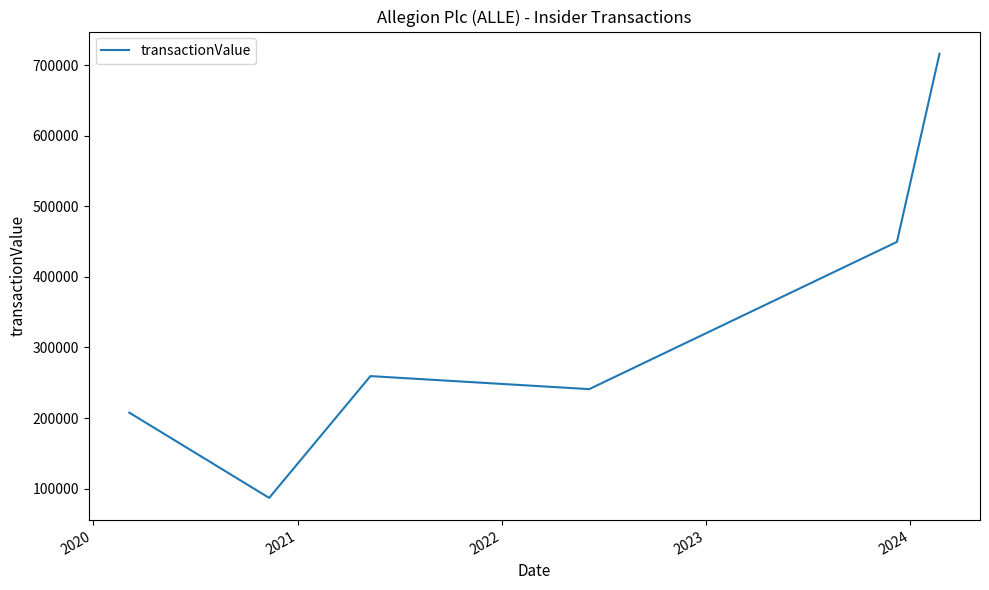

What is the smallest value displayed?

86862